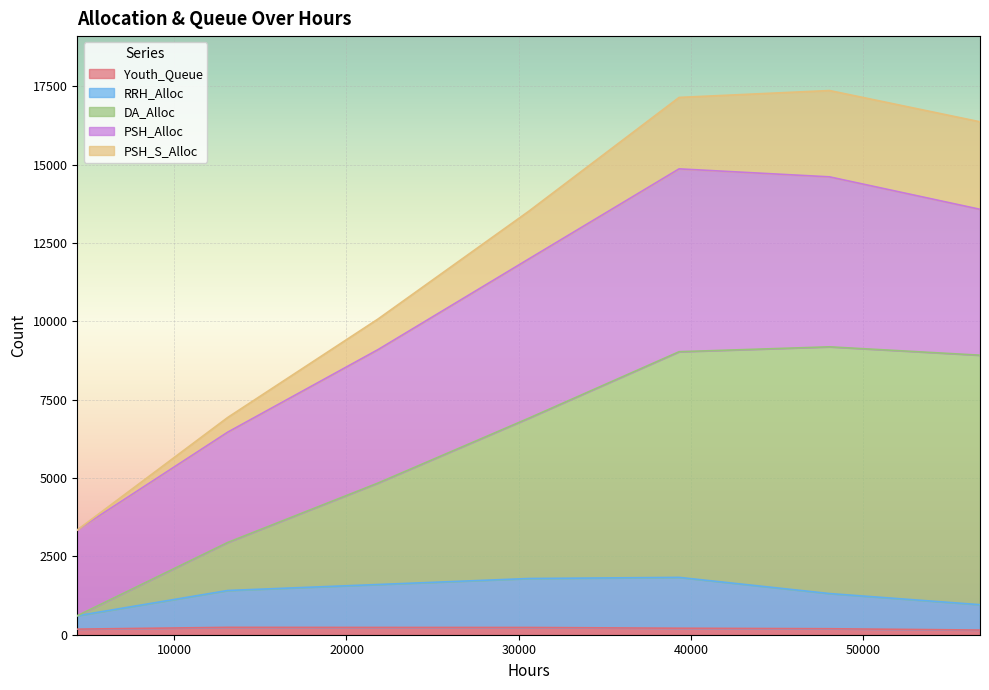

True or false: Youth_Queue has a value of 149 at 56784.

True